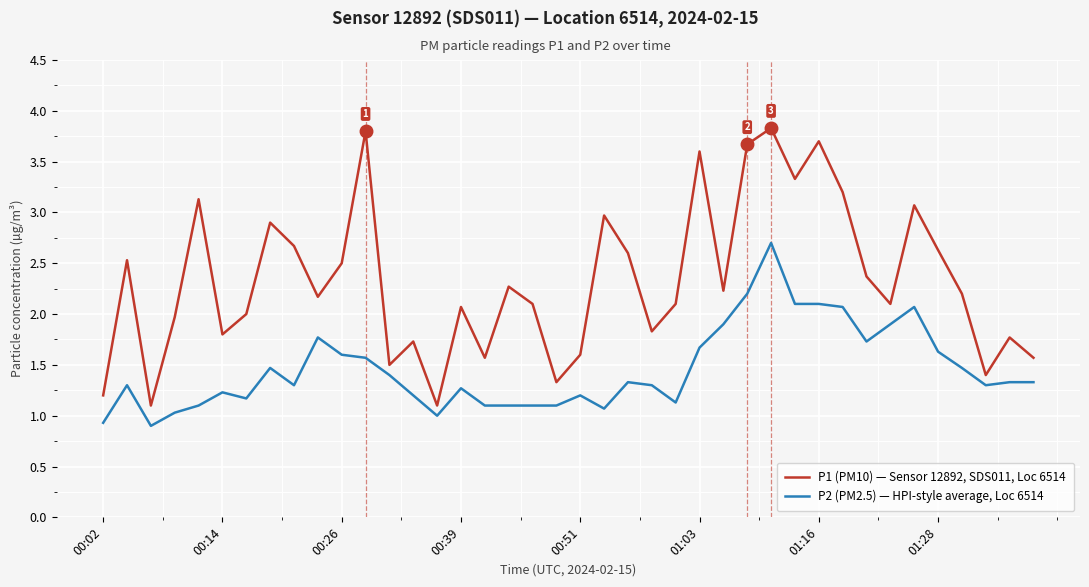

What is the maximum value shown in the chart?

3.8